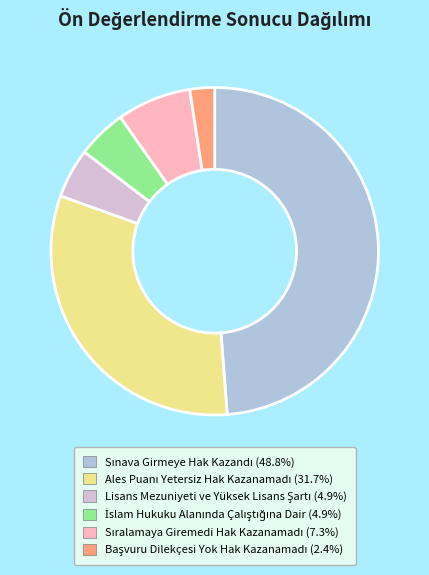

Is there a majority slice in this chart?

No